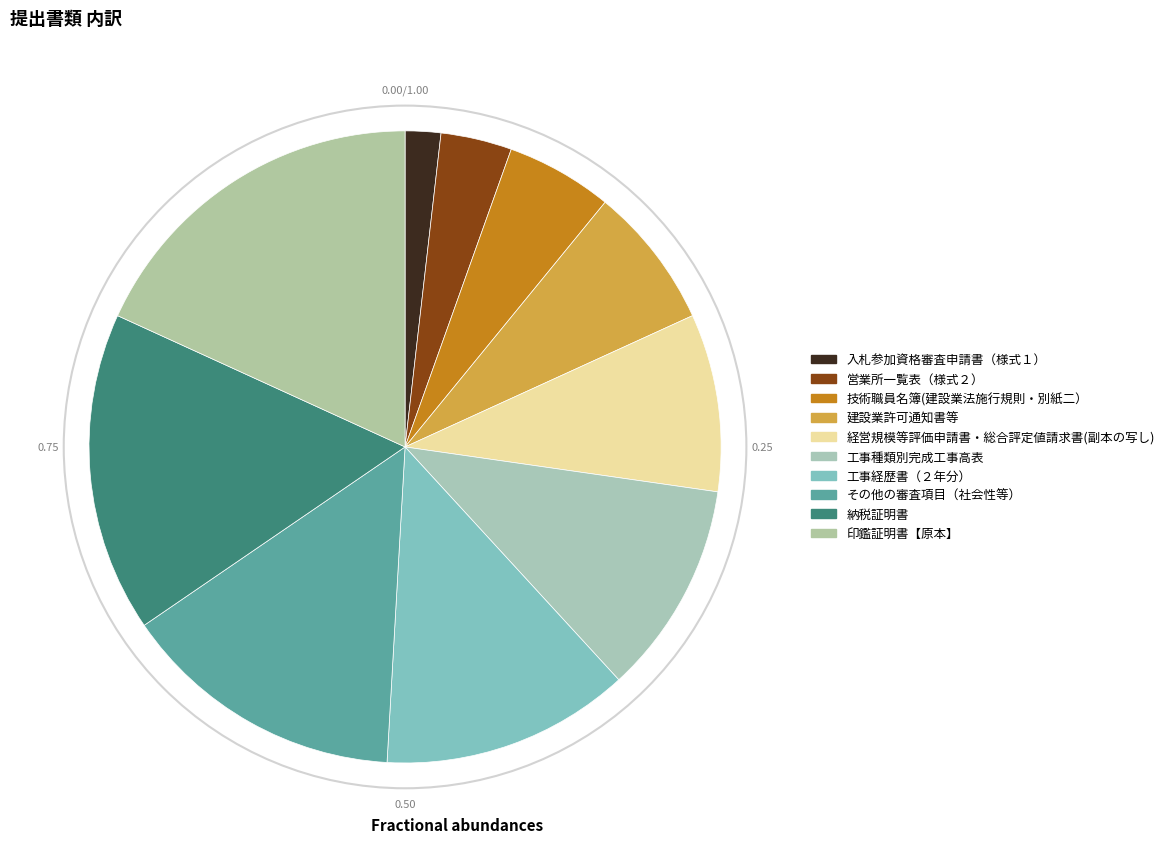

To the nearest percent, what is the difference between the 工事経歴書（２年分） and 営業所一覧表（様式２） slice percentages?

9%